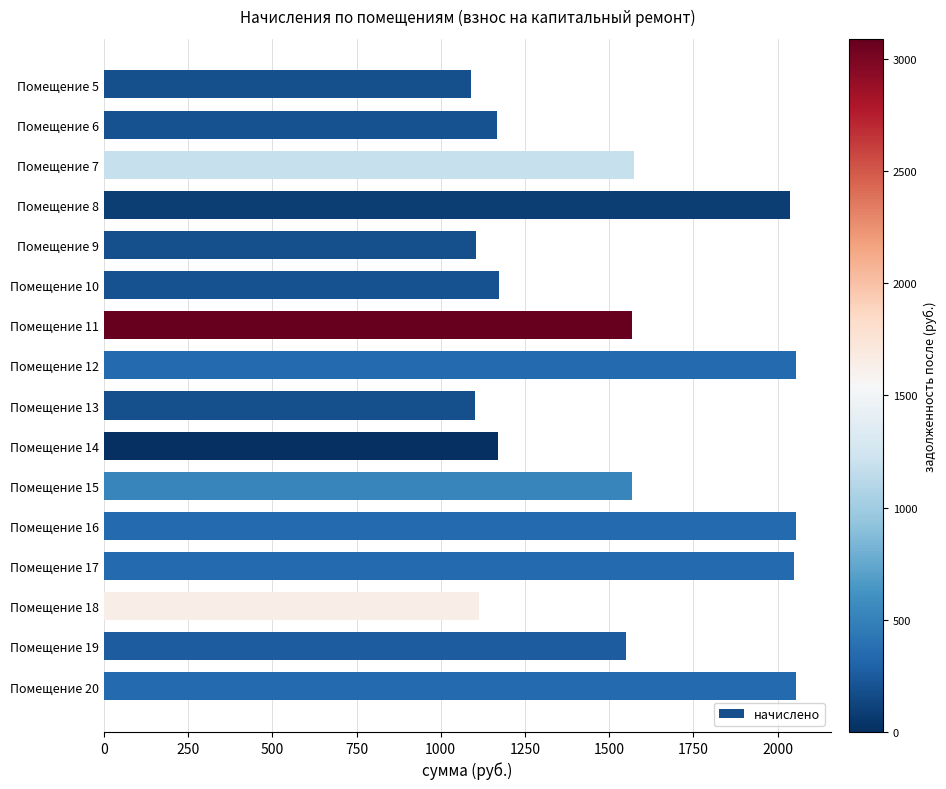

What is the maximum value shown in the chart?

2055.9